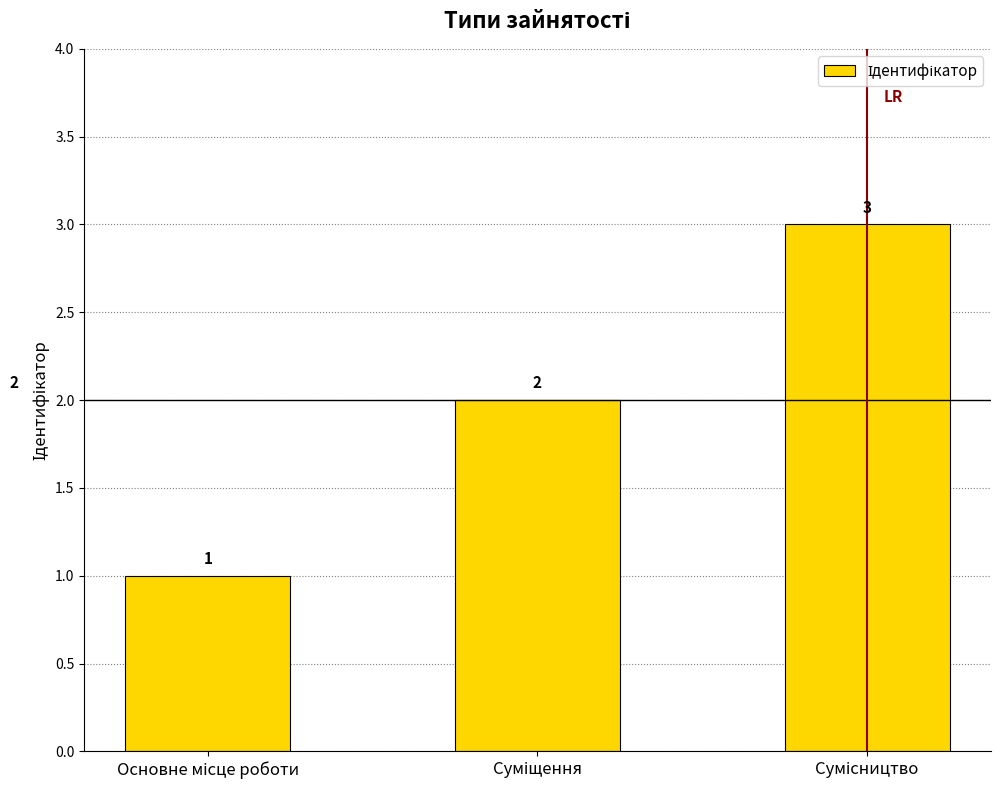

What is the maximum value shown in the chart?

3